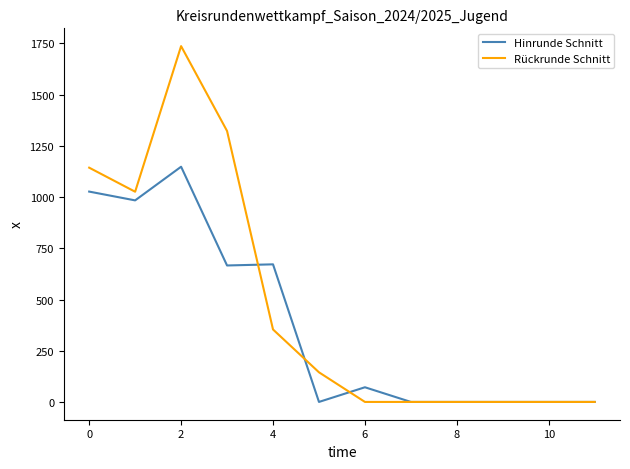

How many values in the Hinrunde Schnitt series exceed 71?

6